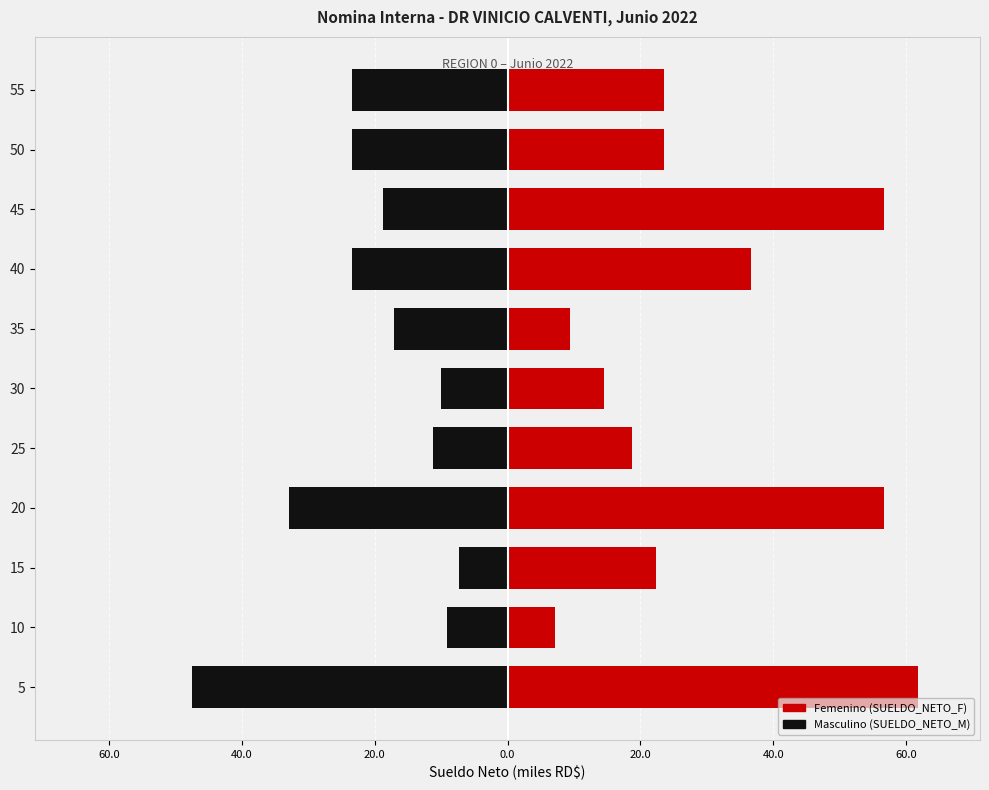

Which series has the largest range (max minus min)?

SUELDO_NETO_F